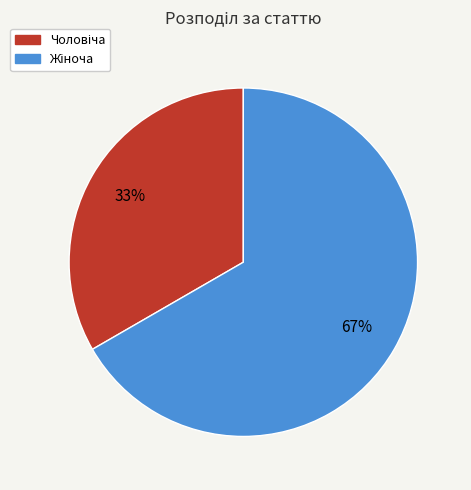

Does any single category account for the majority?

Yes